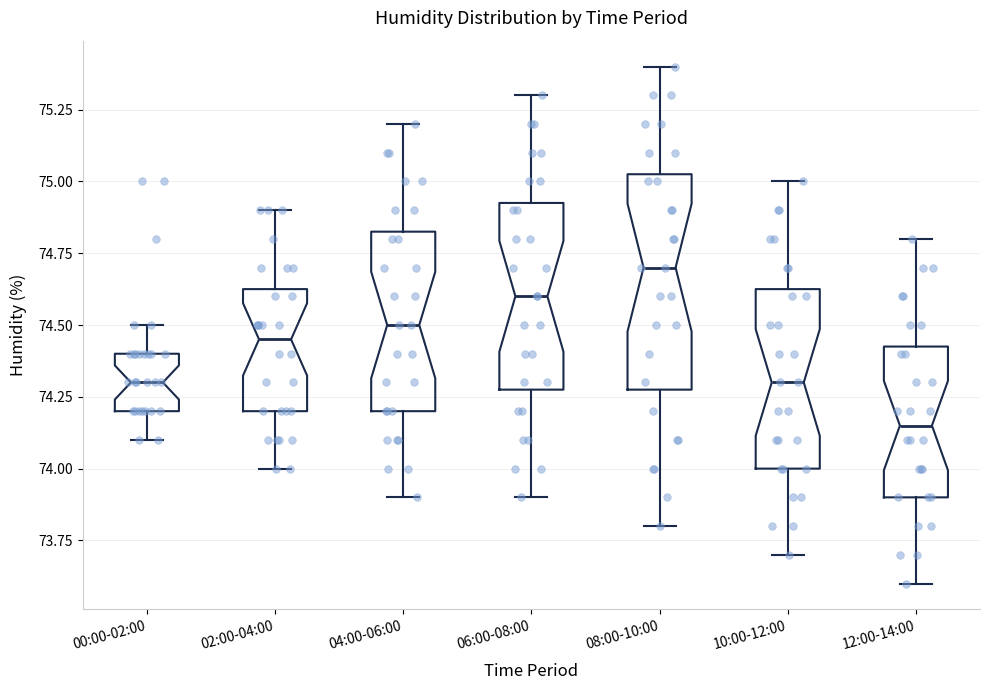

Which box has the highest median line?

08:00-10:00